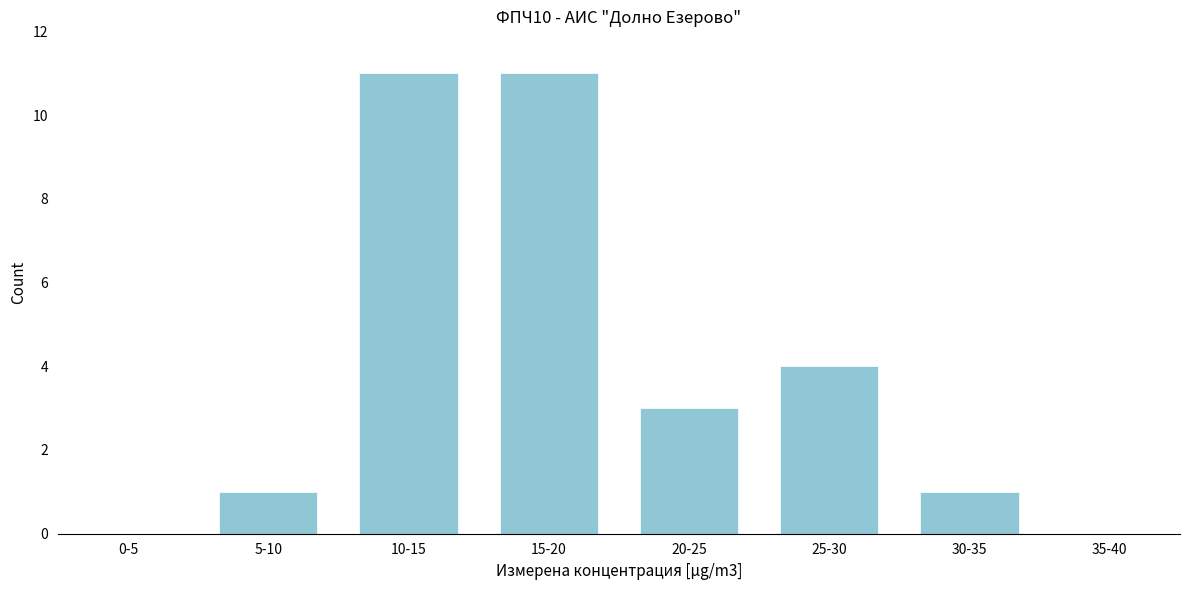

Reading left to right, extract all data points from this chart.

0-5=0	5-10=1	10-15=11	15-20=11	20-25=3	25-30=4	30-35=1	35-40=0